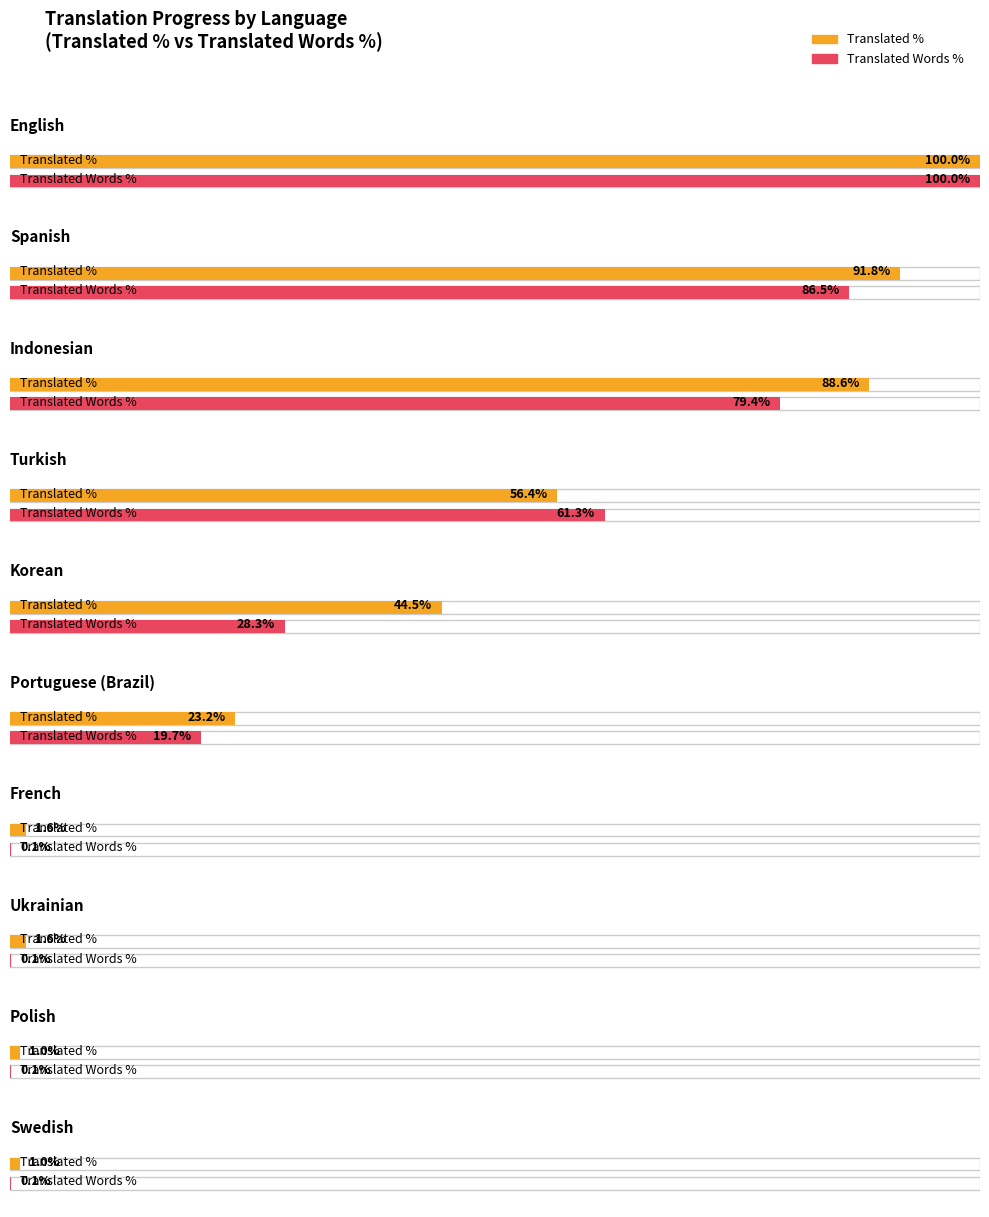

Between Spanish and Polish, which is larger?

Spanish